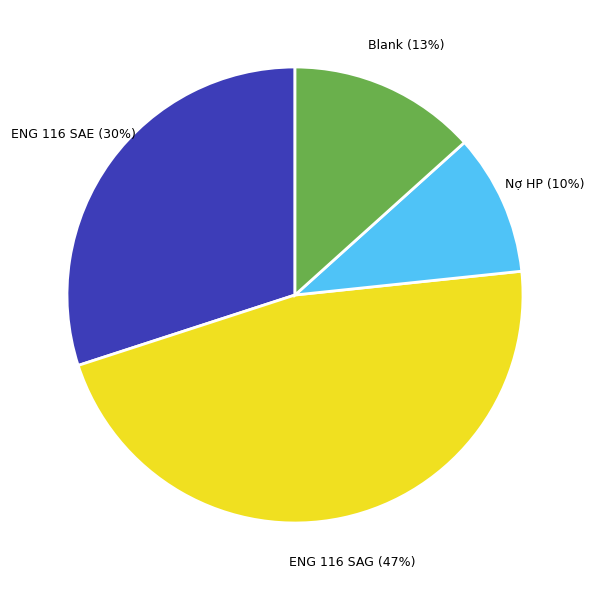

How many slices are in this pie chart?

4